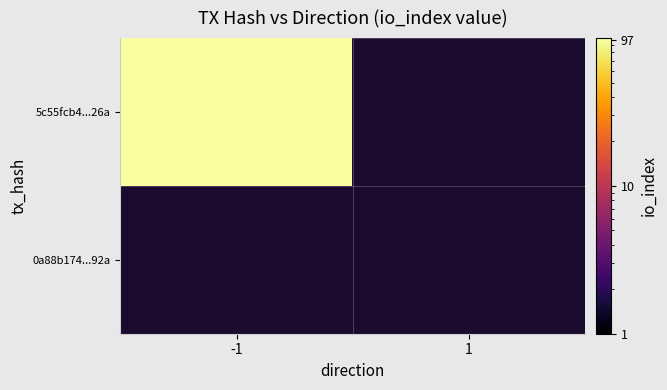

Which series changed the most between -1 and 1?

5c55fcb4dde3a8824630662b5ecea3ae7ae026a